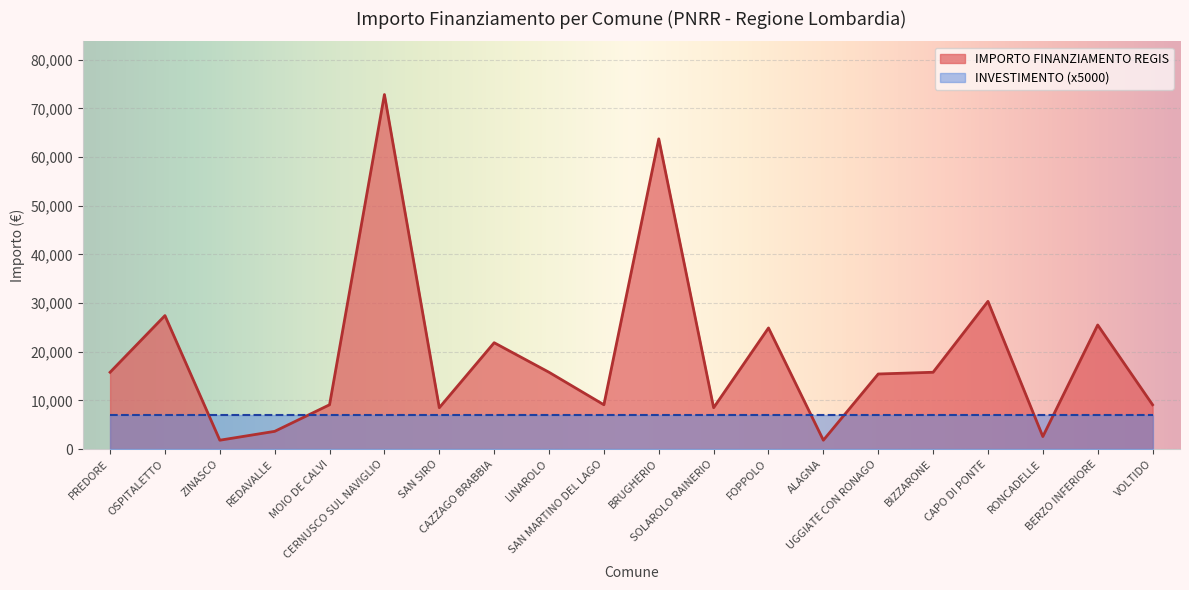

Where is the data nearest to the value 37330?

CAPO DI PONTE